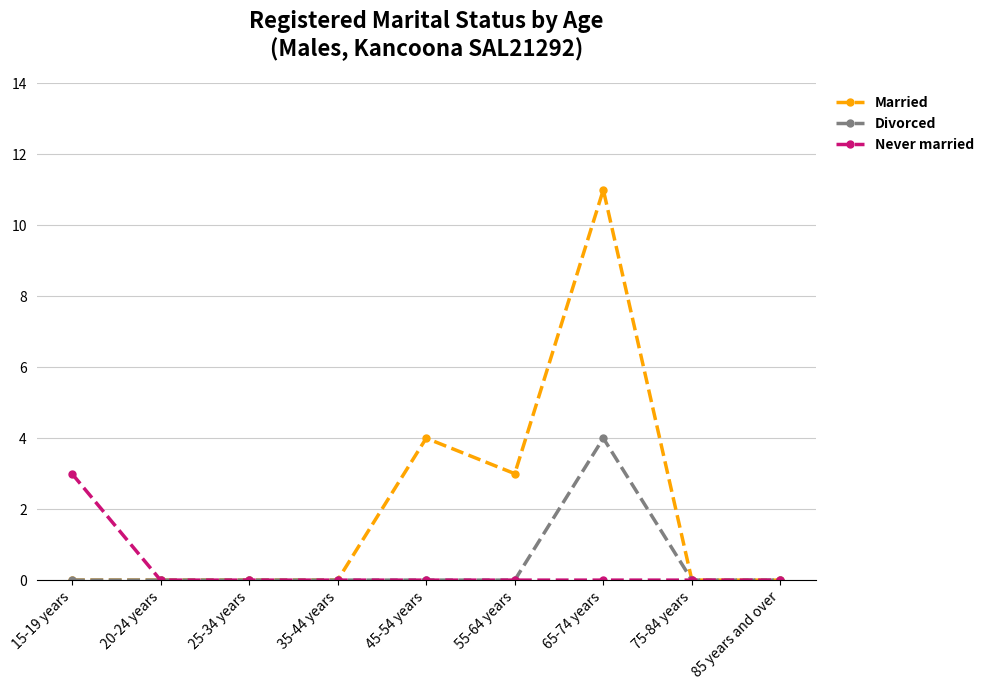

At which category is the sum across all series the highest?

65-74 years